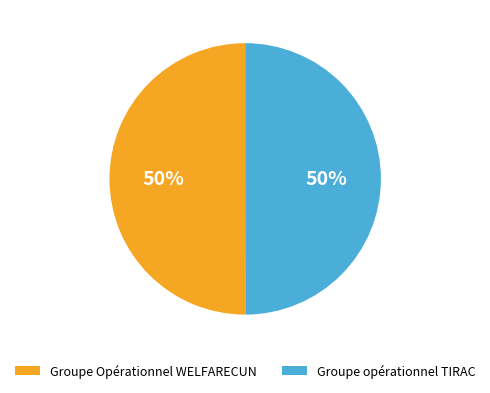

To the nearest percent, what is the combined percentage of Groupe Opérationnel WELFARECUN and Groupe opérationnel TIRAC?

100%